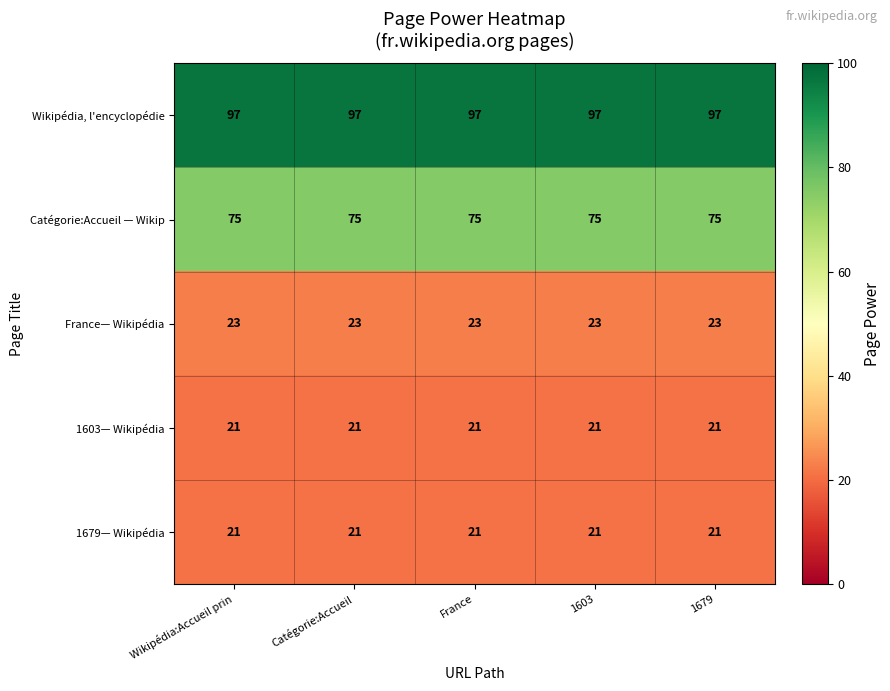

The Catégorie:Accueil — Wikip series shows 33 at France. True or false?

False